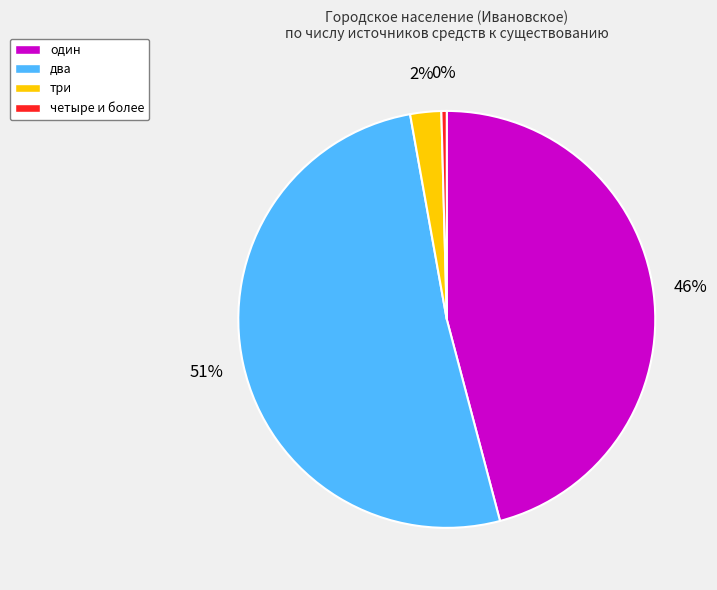

To the nearest percent, what is the average slice percentage?

25%